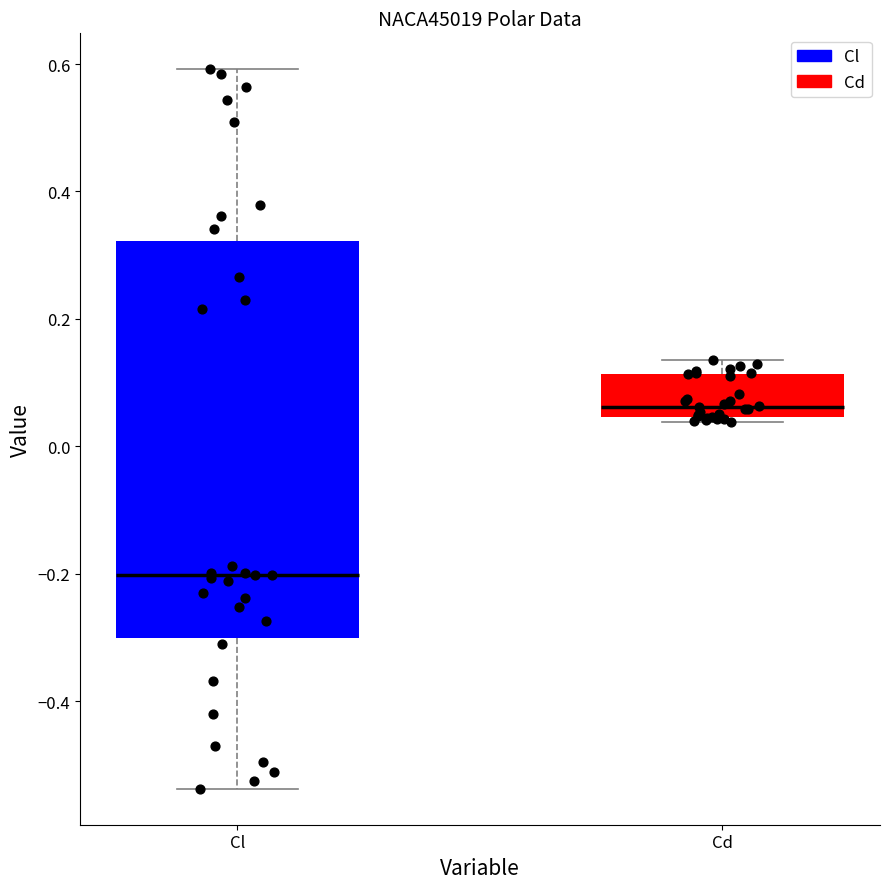

Reading left to right, transcribe this box plot: for each box, give where its median line is, the range the box spans, and where its two whiskers end, as read against the y-axis. The values are not printed on the chart, so give them approximately, as read against the axis.

Cl: median -0.20, box -0.30 to 0.32, whiskers -0.54 to 0.60
Cd: median 0.06, box 0.04 to 0.12, whiskers 0.04 (just below the box's lower edge) to 0.14